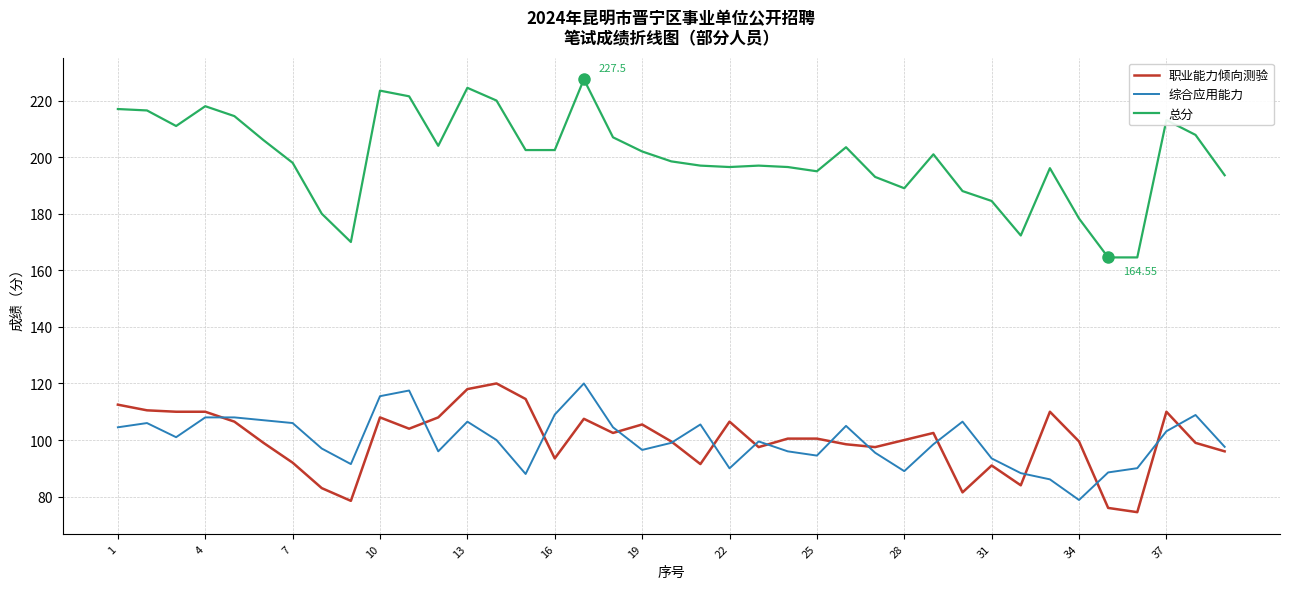

Which series has the largest total across all categories?

总分